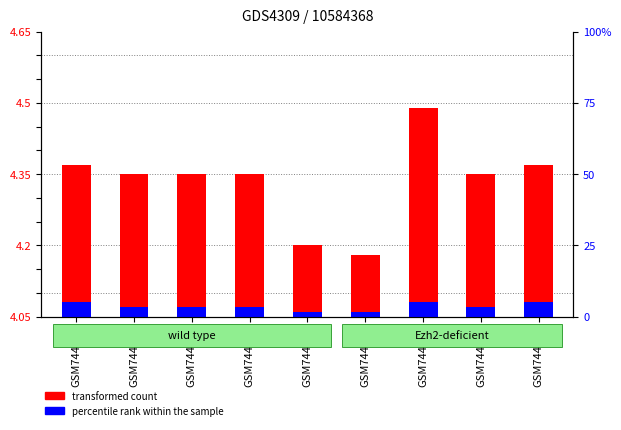

Which series has the widest spread of values?

transformed count